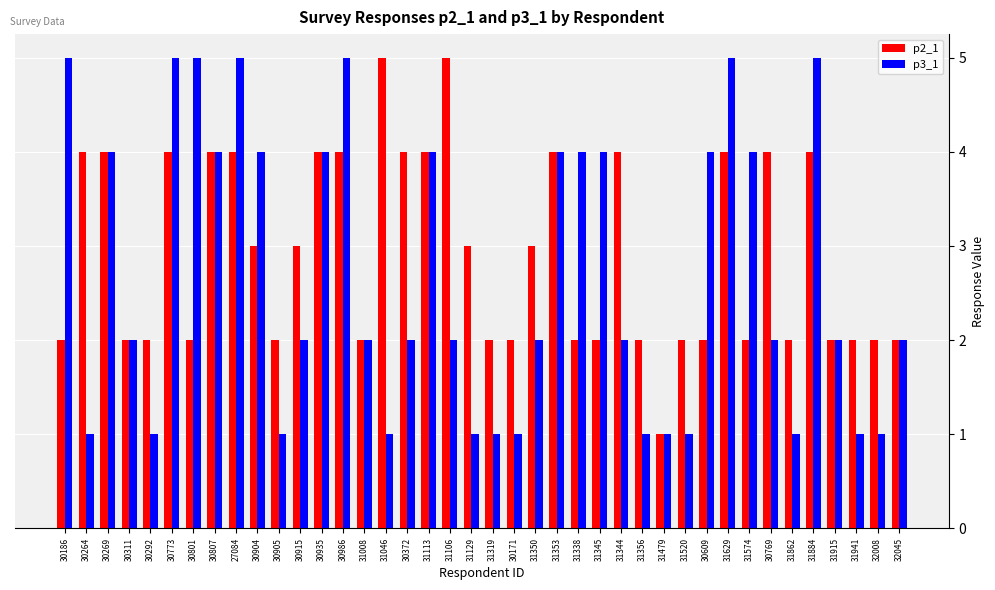

True or false: p3_1 has a value of 2 at 31106.

True